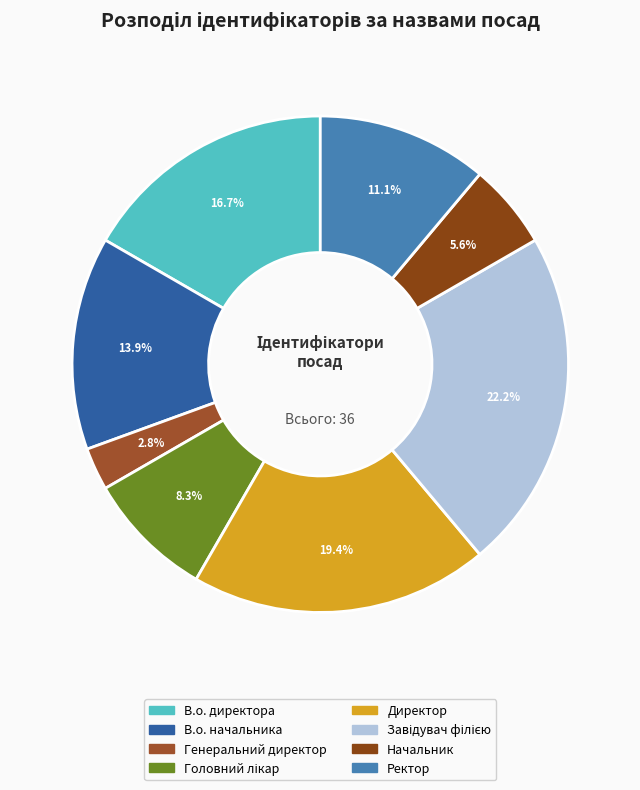

What is the largest slice in the pie chart?

Завідувач філією